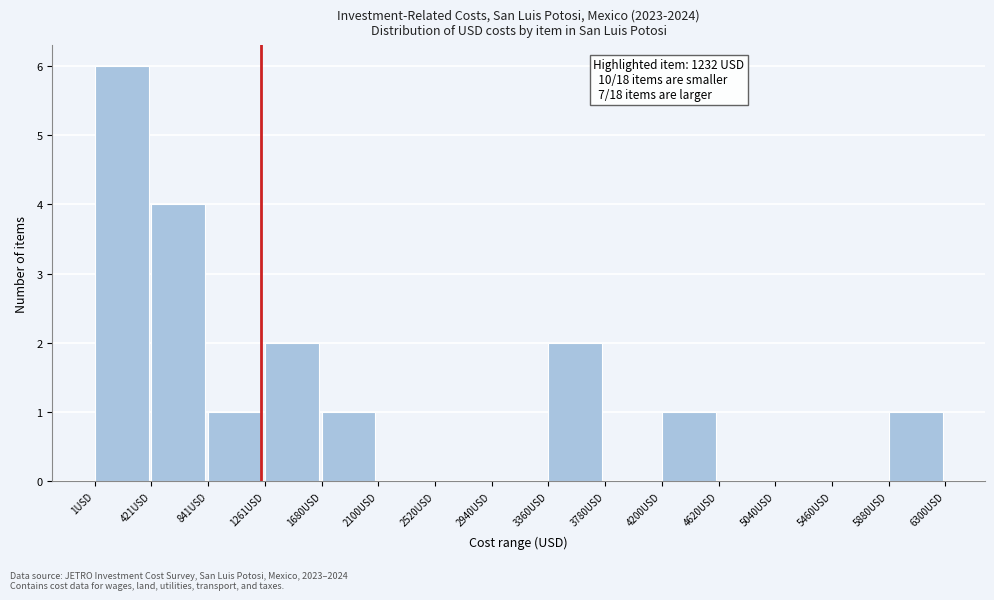

Which range on the x-axis has the tallest bar?

0 to 400